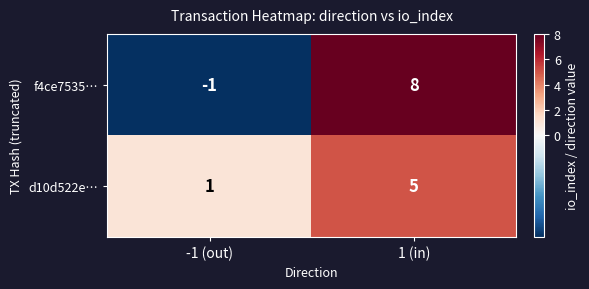

How many categories are shown in the chart?

2